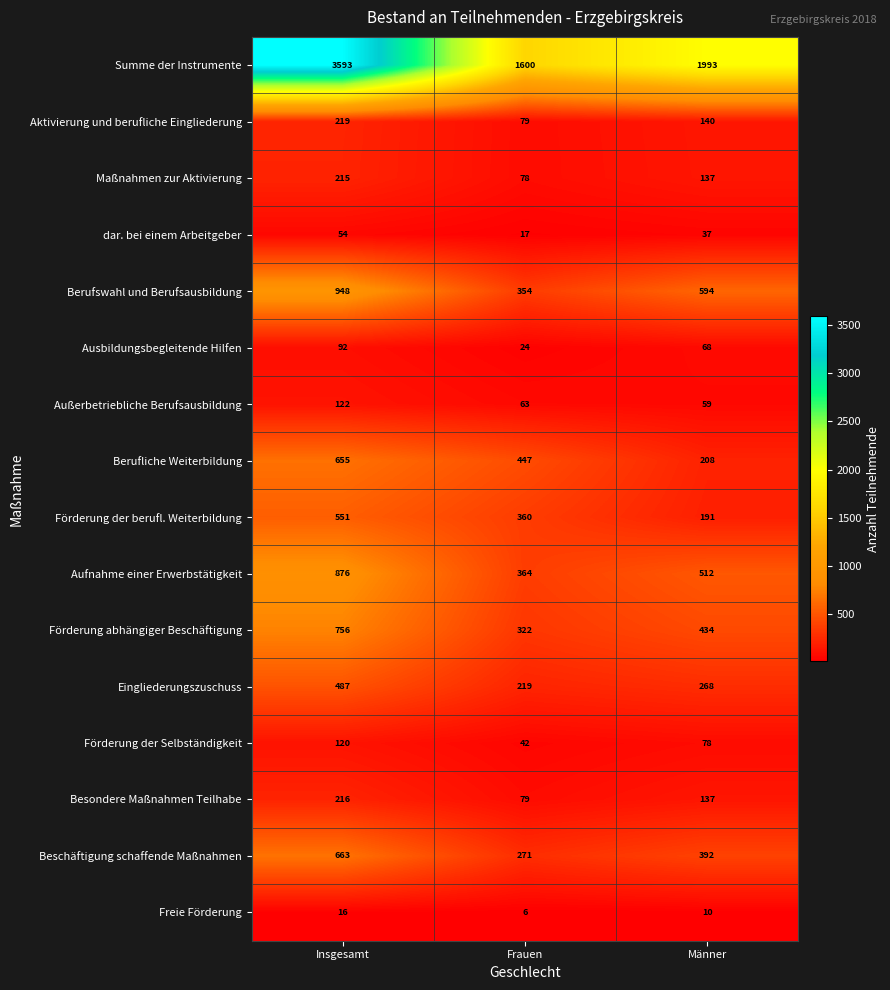

What is the difference between the maximum and minimum values in the Besondere Maßnahmen Teilhabe series?

137